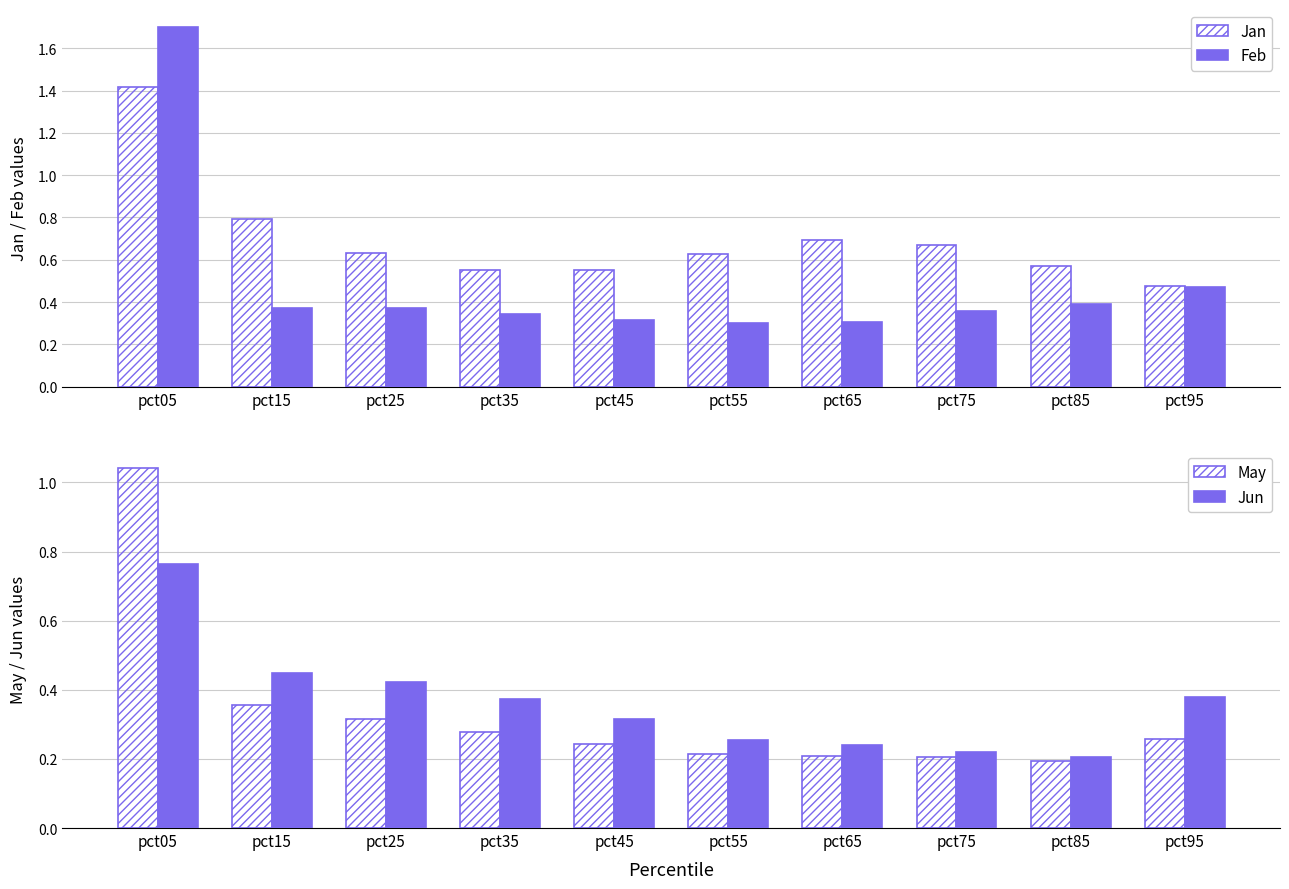

Reading left to right, list all the values displayed in this chart.

Jan: pct05=1.4	pct15=0.8	pct25=0.6	pct35=0.6	pct45=0.6	pct55=0.6	pct65=0.7	pct75=0.7	pct85=0.6	pct95=0.5
Feb: pct05=1.7	pct15=0.4	pct25=0.4	pct35=0.3	pct45=0.3	pct55=0.3	pct65=0.3	pct75=0.4	pct85=0.4	pct95=0.5
May: pct05=1.0	pct15=0.4	pct25=0.3	pct35=0.3	pct45=0.2	pct55=0.2	pct65=0.2	pct75=0.2	pct85=0.2	pct95=0.3
Jun: pct05=0.8	pct15=0.4	pct25=0.4	pct35=0.4	pct45=0.3	pct55=0.3	pct65=0.2	pct75=0.2	pct85=0.2	pct95=0.4